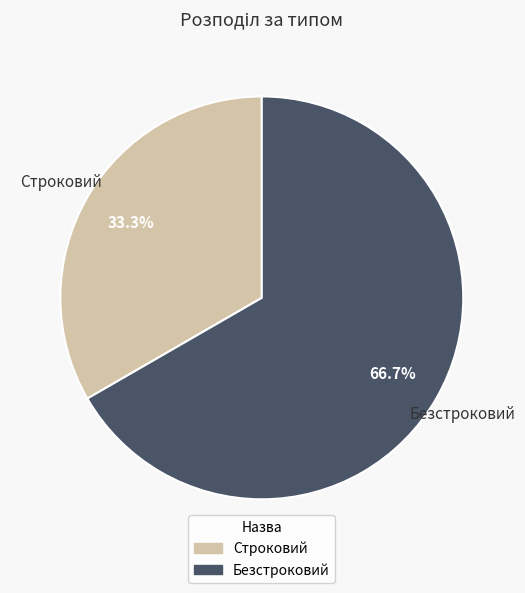

To the nearest percent, what is the difference between the largest and smallest slice percentages?

33%